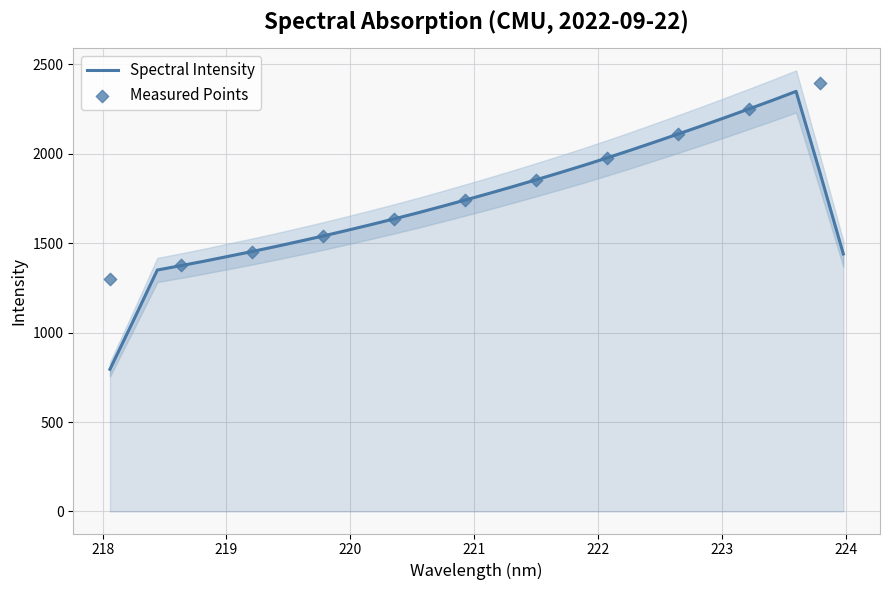

What is the minimum value for Spectral Intensity?

795.2